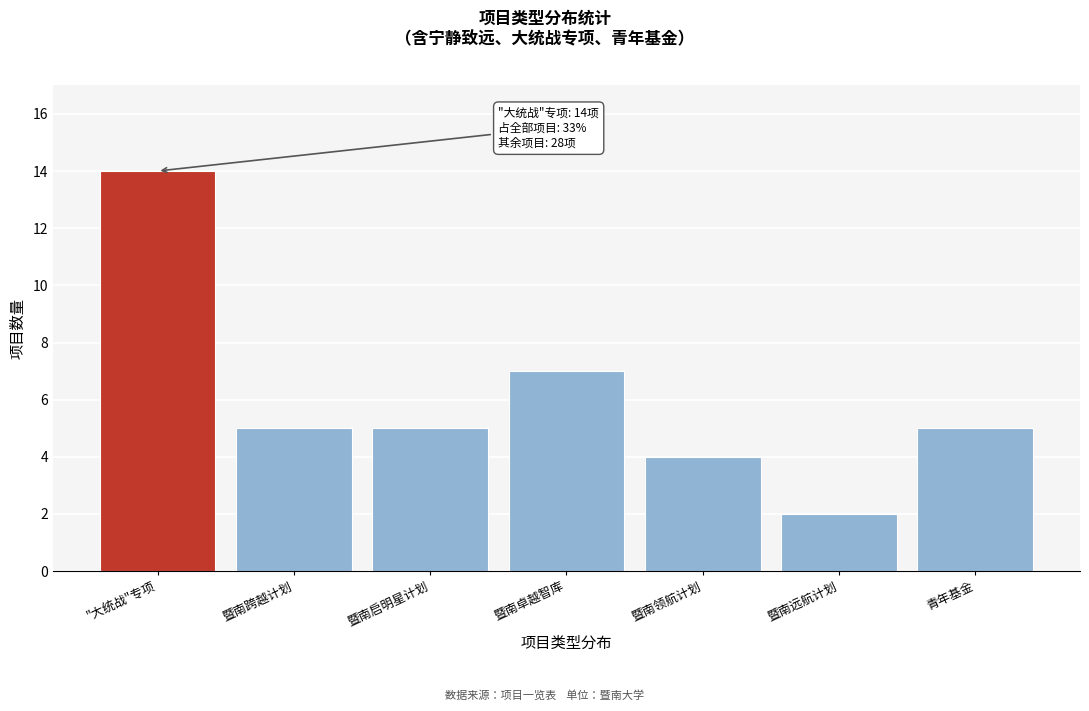

Reading right to left, list all the values displayed in this chart.

青年基金=5	暨南远航计划=2	暨南领航计划=4	暨南卓越智库=7	暨南启明星计划=5	暨南跨越计划=5	"大统战"专项=14